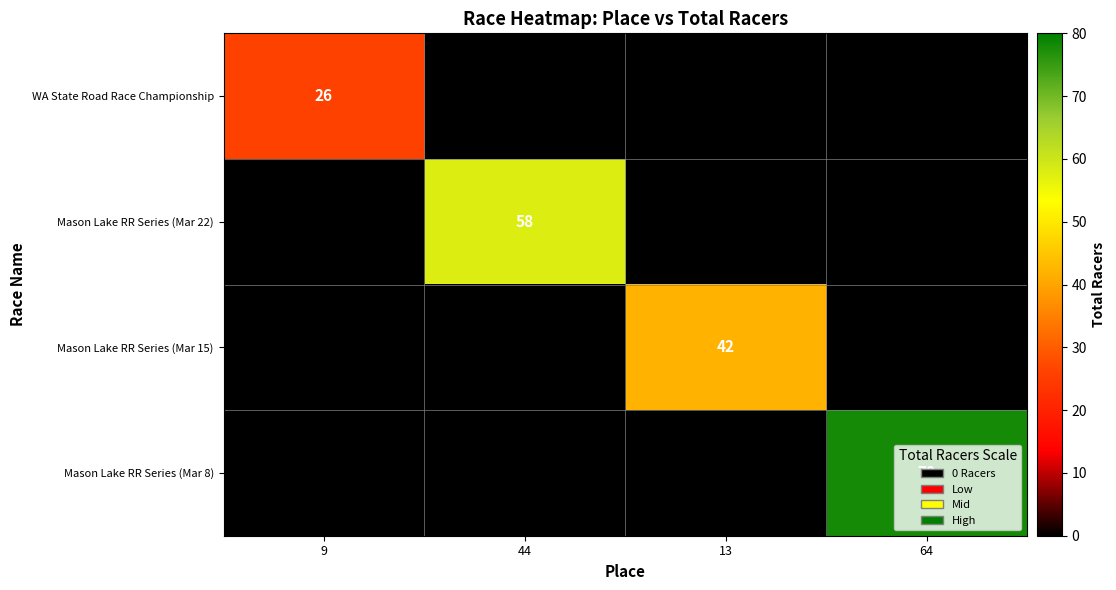

The WA State Road Race Championship series shows 26 at 9. True or false?

True